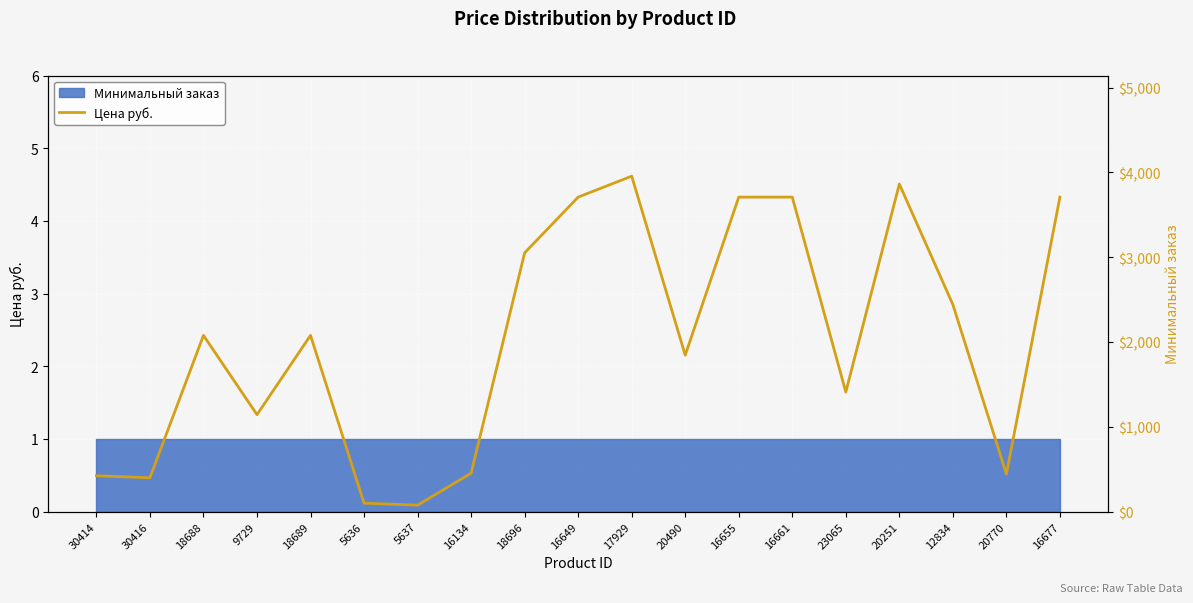

Reading left to right, what are all the values shown in this chart?

30414=423.0	30416=399.0	18688=2078.0	9729=1143.3	18689=2078.0	5636=100.0	5637=76.5	16134=453.0	18696=3051.0	16649=3708.0	17929=3955.2	20490=1845.0	16655=3708.0	16661=3708.0	23065=1410.0	20251=3862.5	12834=2441.1	20770=443.0	16677=3708.0